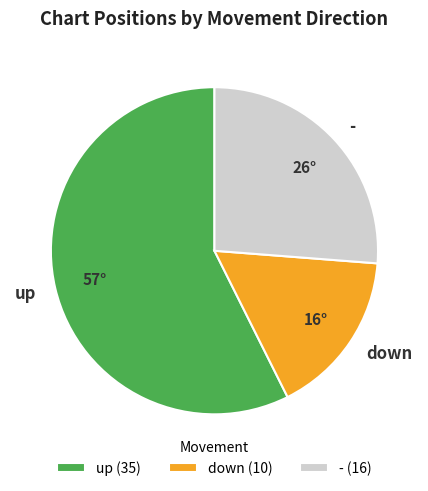

Is it true that down is 5% of the pie?

False